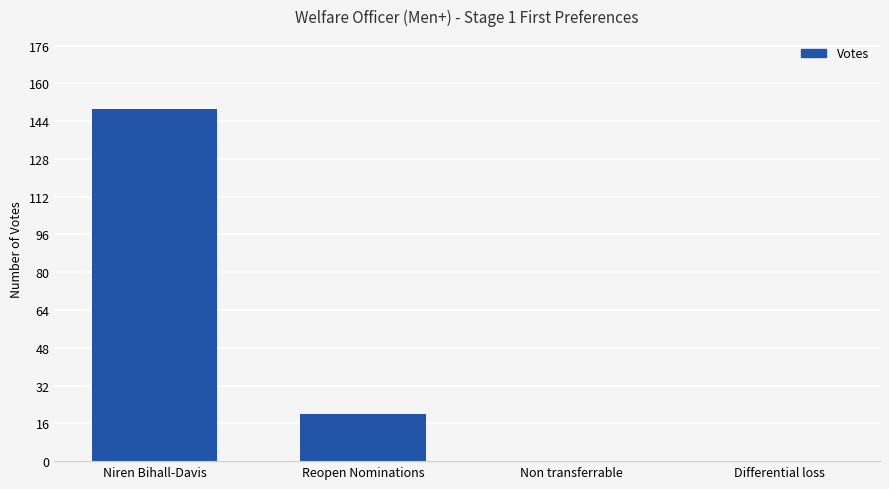

The chart shows a value of 9 at Reopen Nominations. True or false?

False